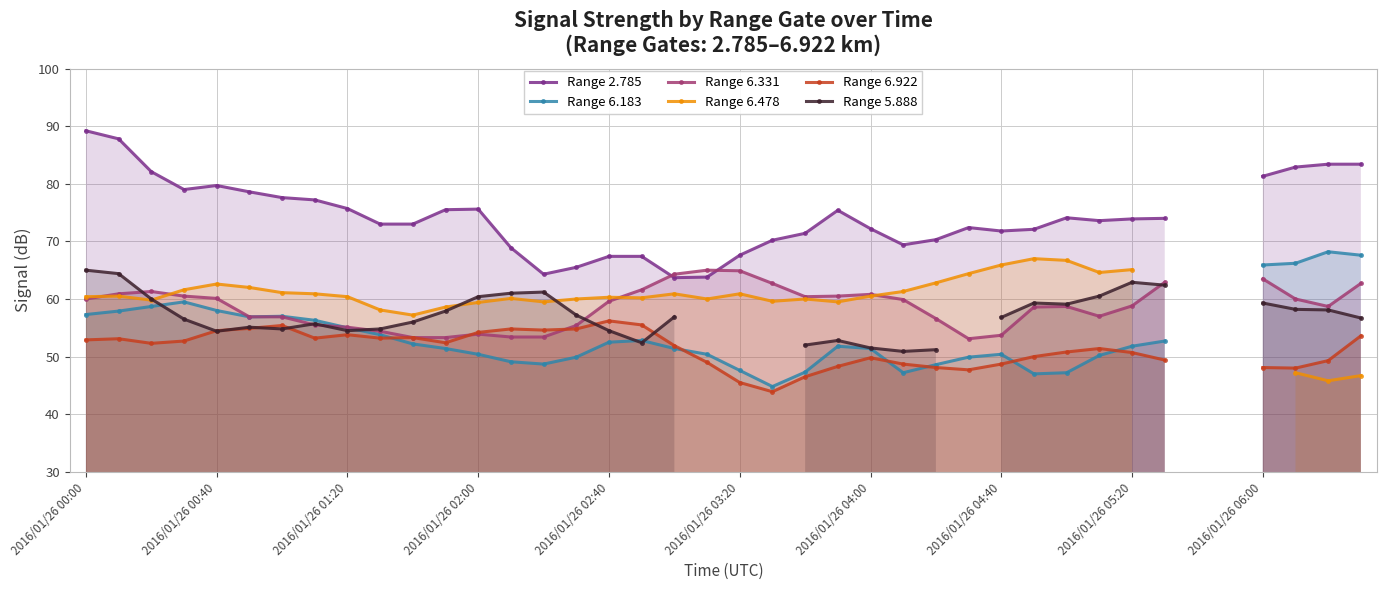

At which category is the sum across all series the highest?

2016/01/26 00:00